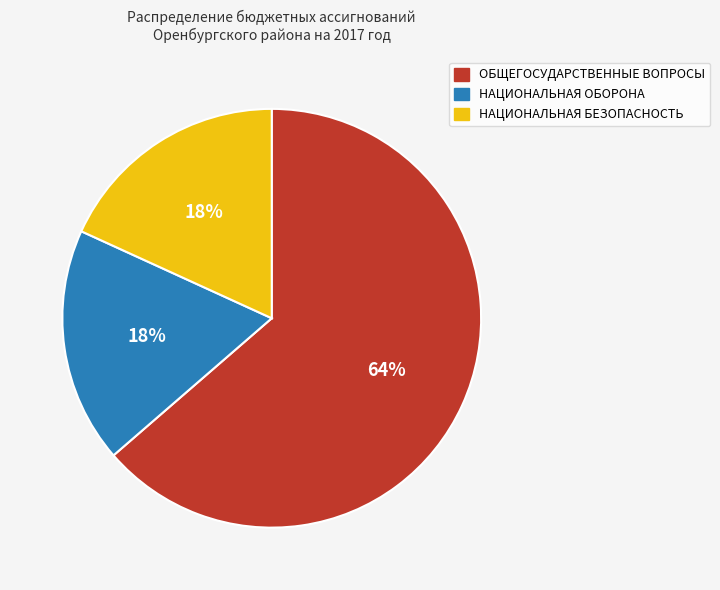

The ОБЩЕГОСУДАРСТВЕННЫЕ ВОПРОСЫ slice represents 64% of the pie. True or false?

True